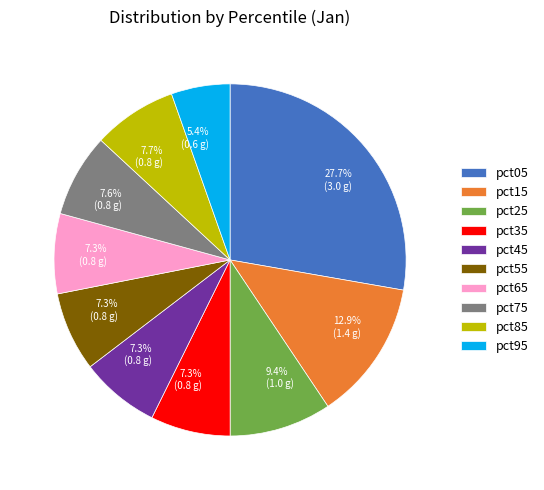

How many segments does this pie chart have?

10